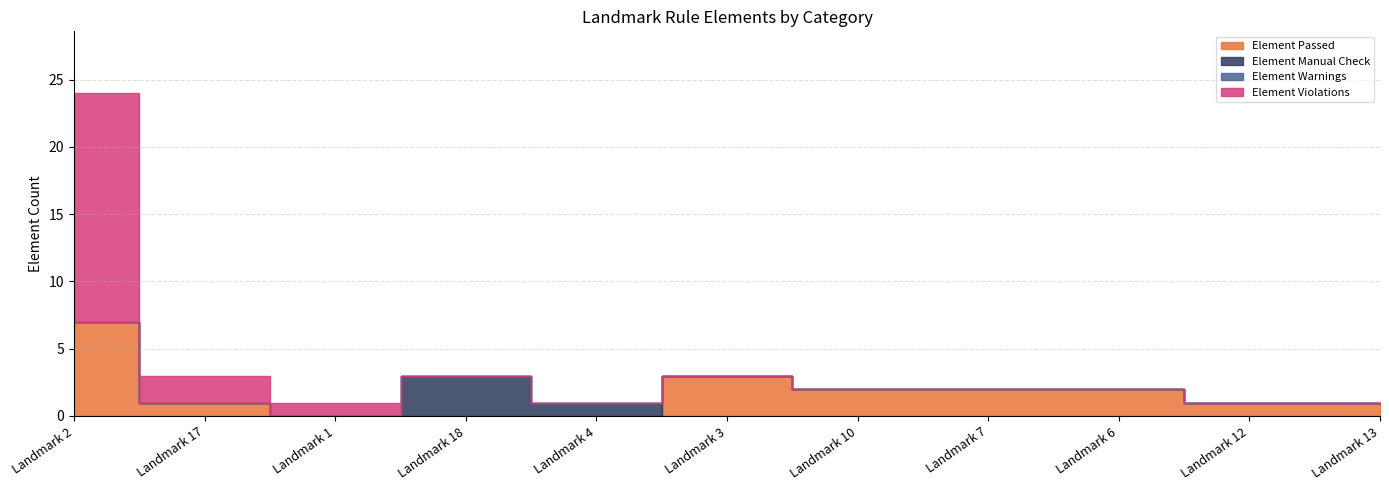

Reading left to right, transcribe all the data shown in this chart.

Element Passed: 7	1	0	0	0	3	2	2	2	1	1
Element Manual Check: 0	0	0	3	1	0	0	0	0	0	0
Element Warnings: 0	0	0	0	0	0	0	0	0	0	0
Element Violations: 17	2	1	0	0	0	0	0	0	0	0